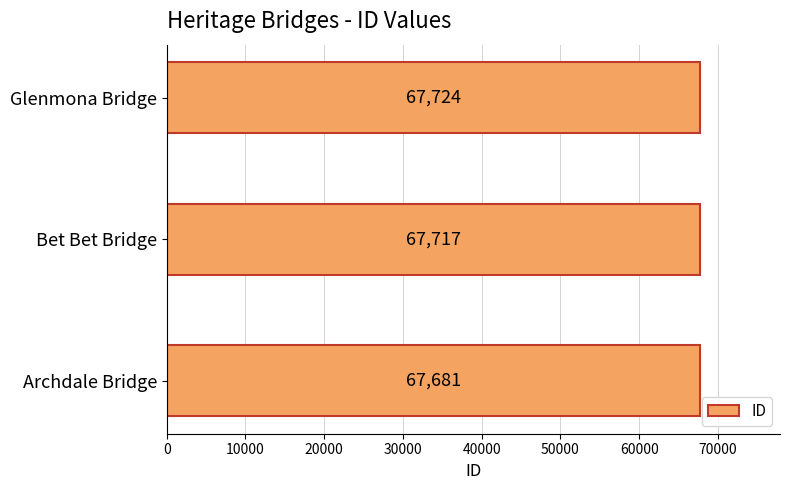

What value does the data have at Glenmona Bridge?

67724